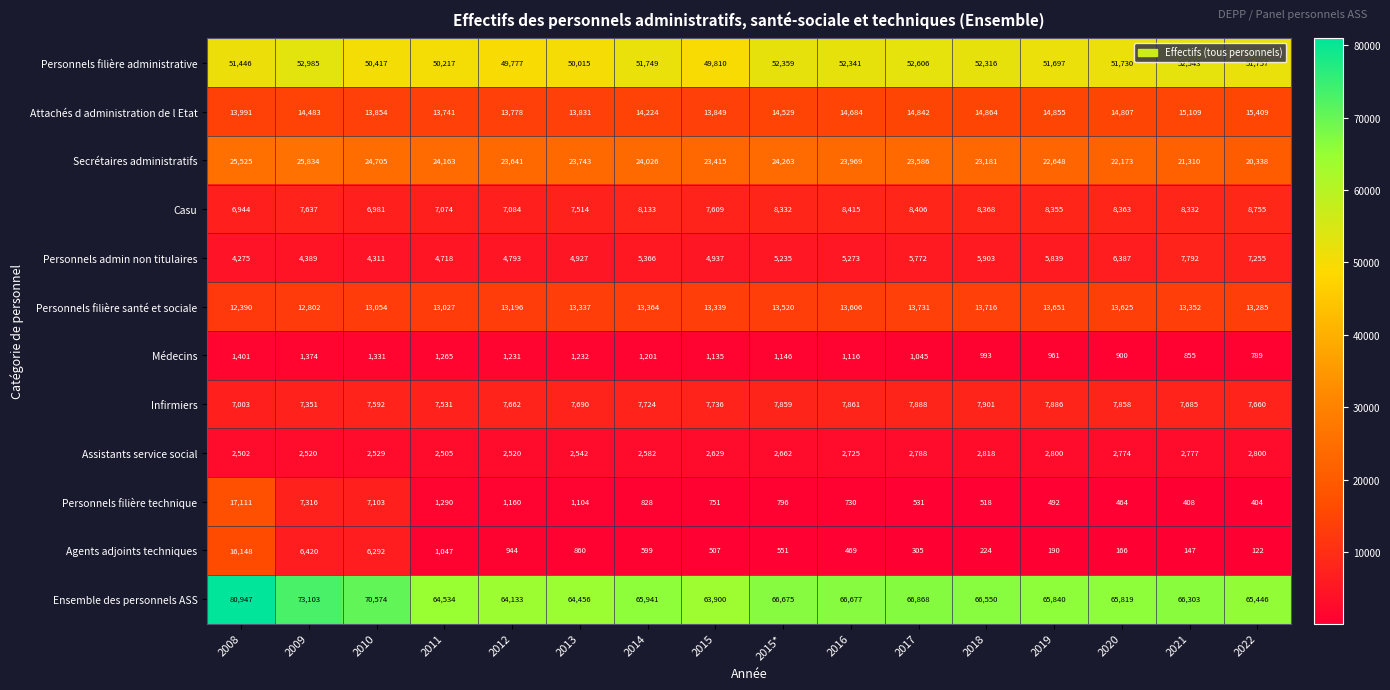

How many data points does each series have?

16